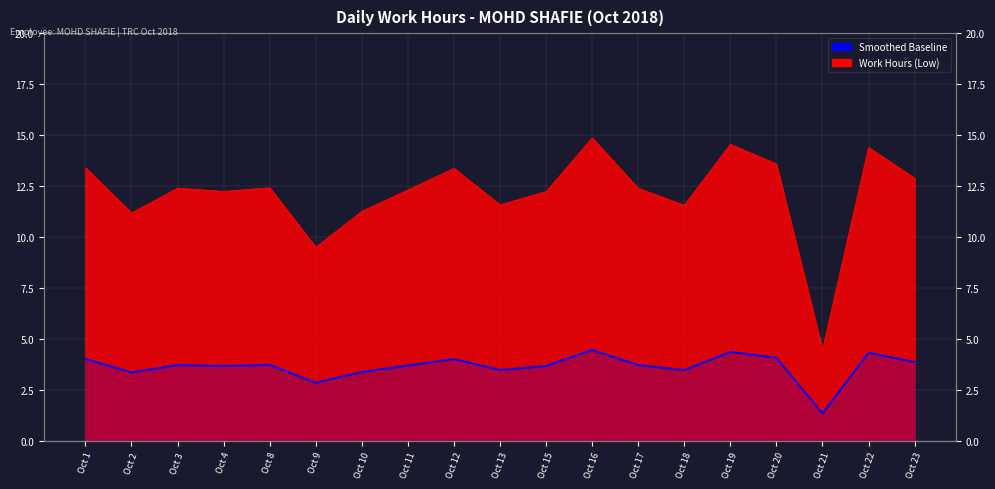

Reading right to left, transcribe all the data shown in this chart.

Oct 23=3.9	Oct 22=4.3	Oct 21=1.3	Oct 20=4.1	Oct 19=4.4	Oct 18=3.5	Oct 17=3.7	Oct 16=4.5	Oct 15=3.7	Oct 13=3.5	Oct 12=4.0	Oct 11=3.7	Oct 10=3.4	Oct 9=2.9	Oct 8=3.7	Oct 4=3.7	Oct 3=3.7	Oct 2=3.4	Oct 1=4.0